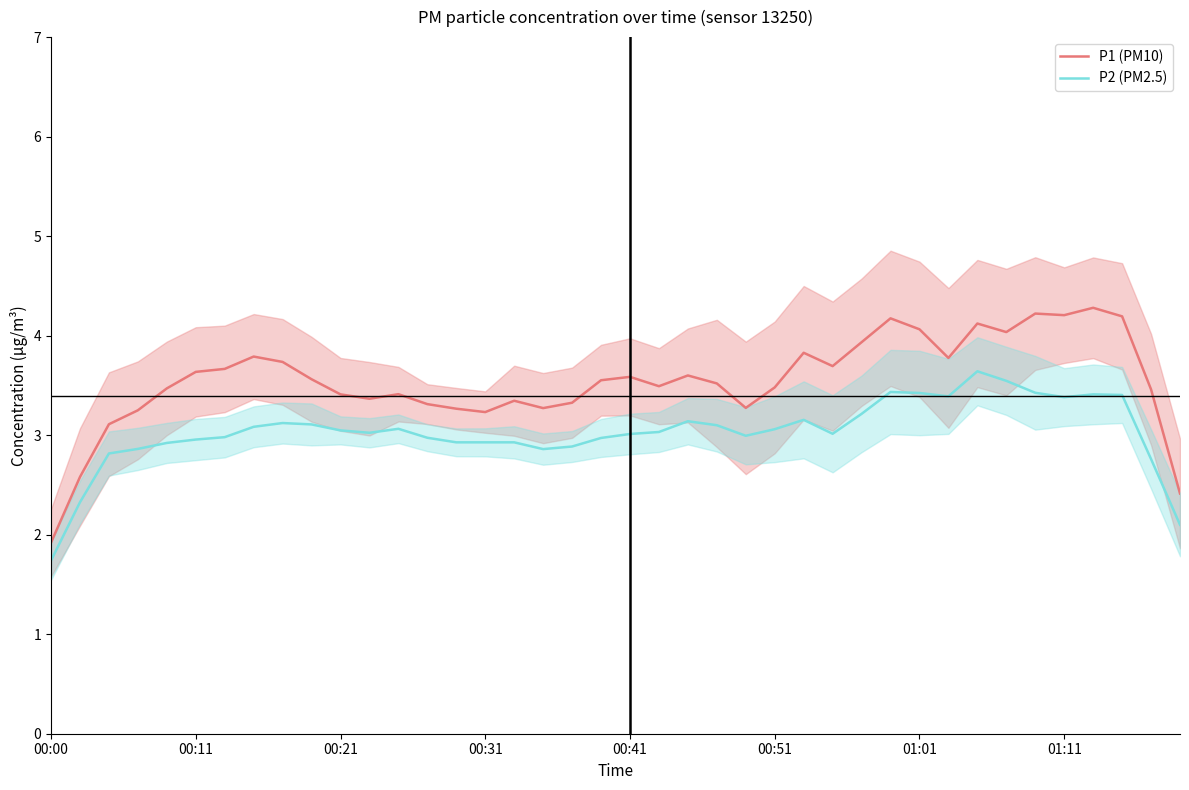

What is the lowest value of the P1 (PM10) series?

1.9